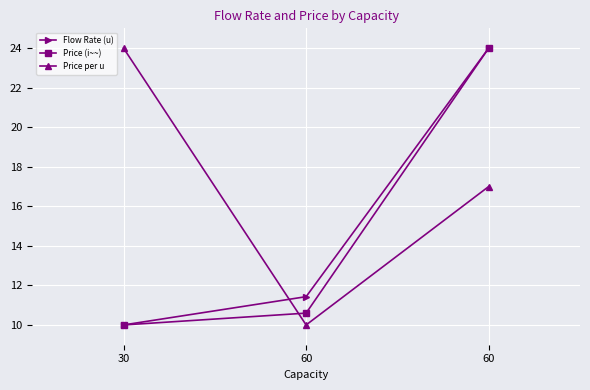

Reading left to right, transcribe all the data shown in this chart.

Flow Rate (u): 10.0	11.4	24.0
Price (i~~): 10.0	10.6	24.0
Price per u: 24.0	10.0	17.0